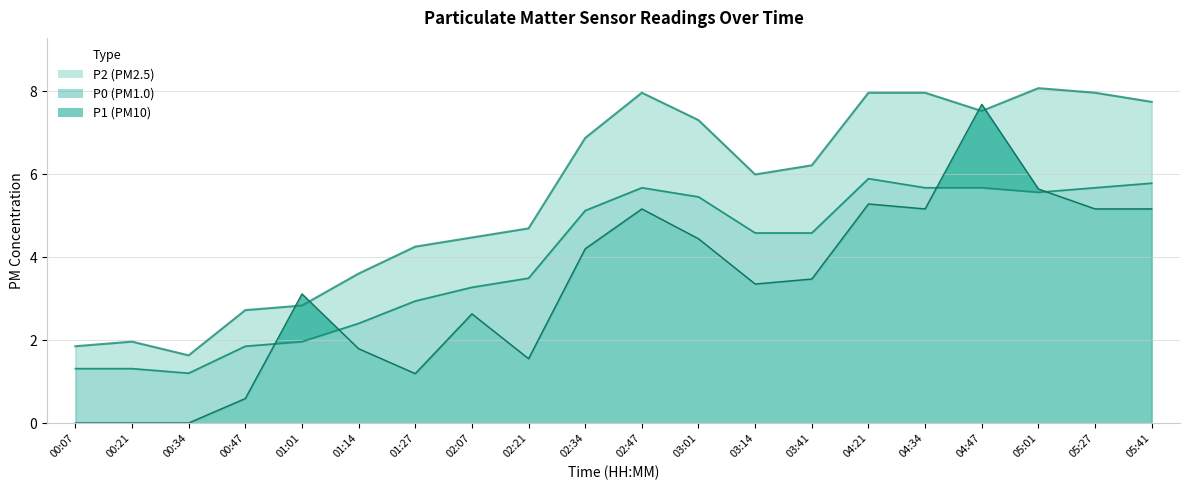

How many series are shown in this chart?

3